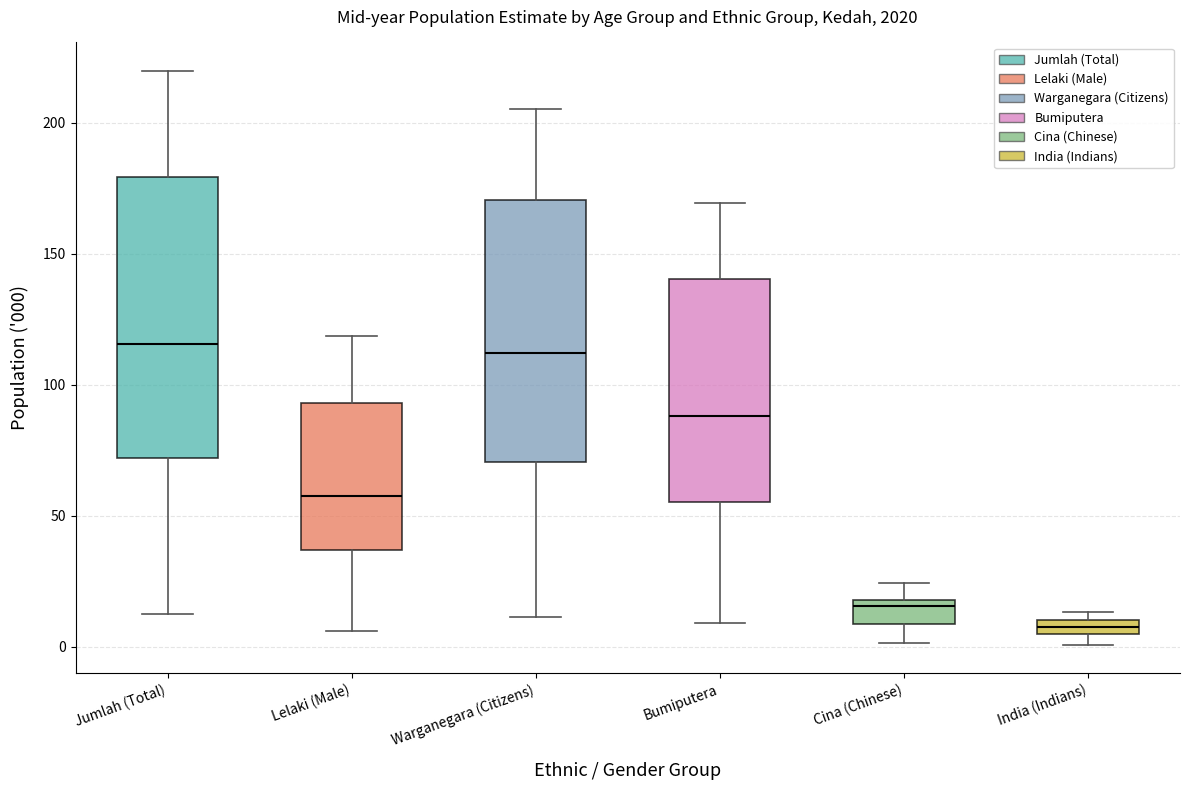

Comparing the boxes themselves (not the whiskers), which one is the tallest?

Jumlah (Total)